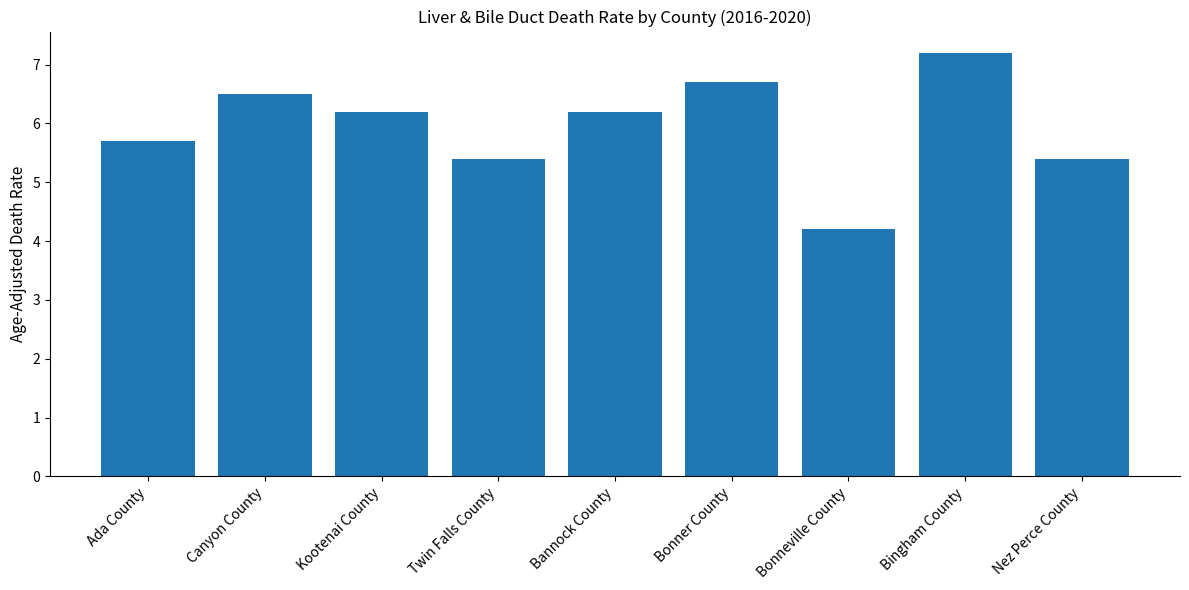

At which category does the chart reach its peak across all series?

Bingham County